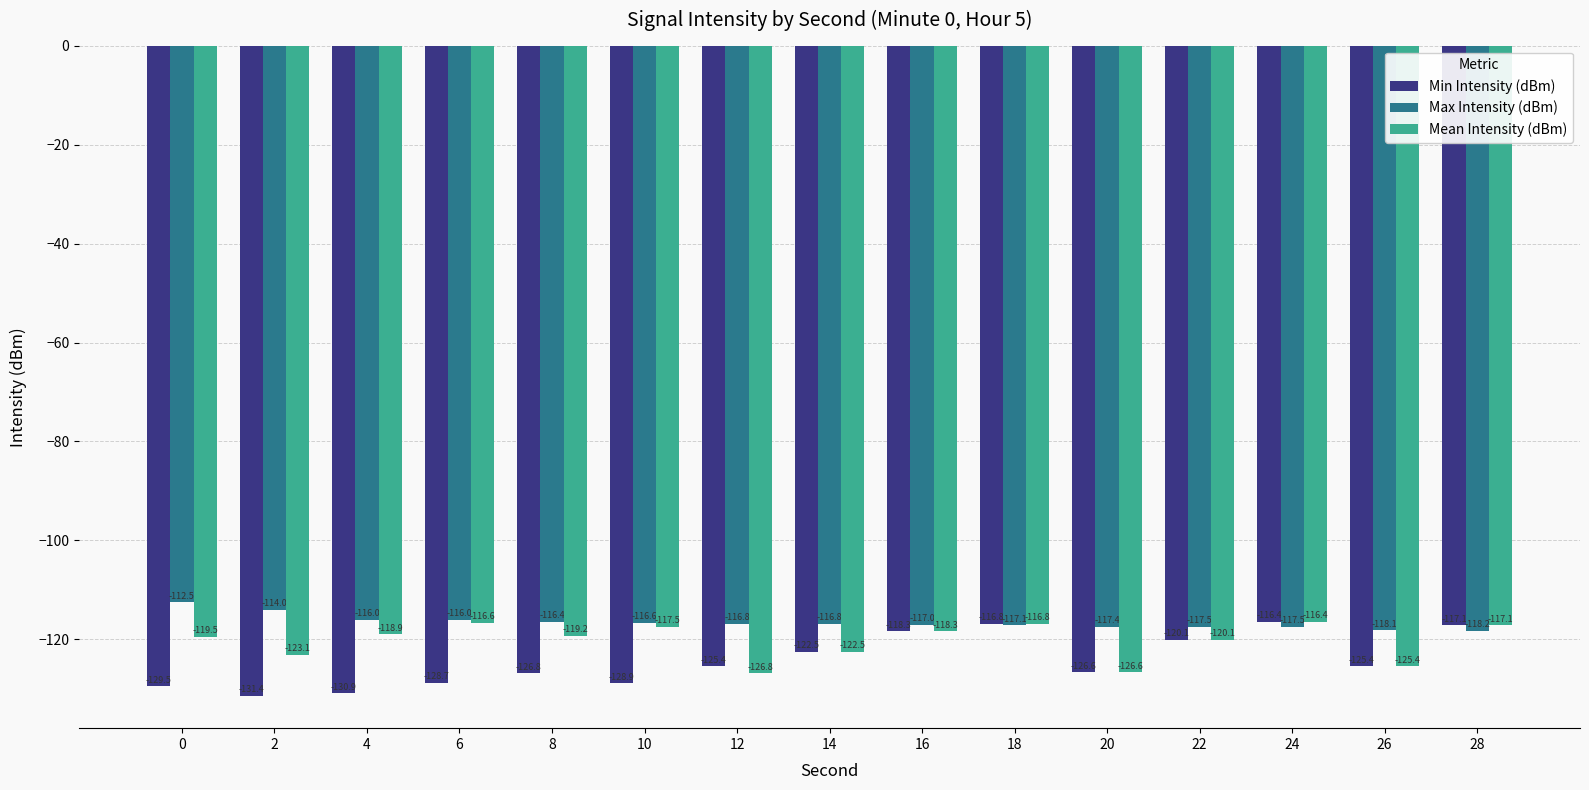

What is the greatest value displayed?

-112.5